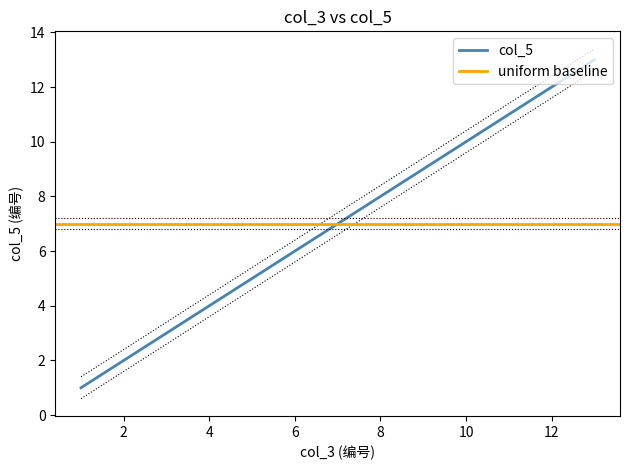

How many data points are less than 7?

6